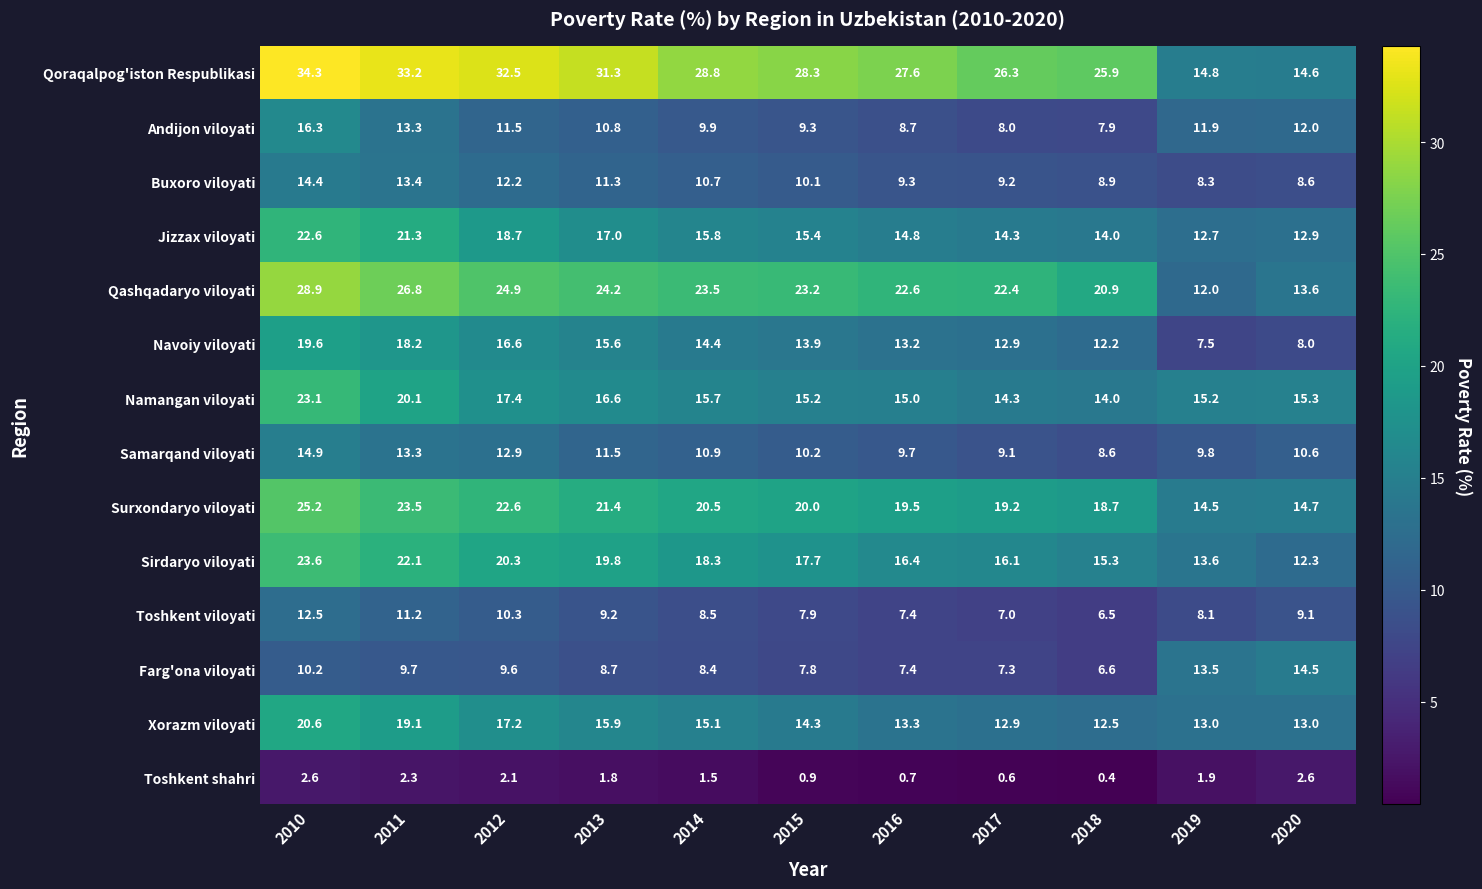

The value of Navoiy viloyati at 2016 is 20.0. True or false?

False